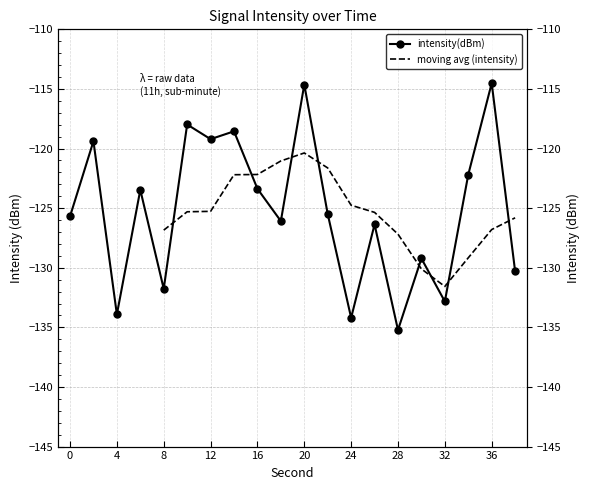

What is the sum of all values?

-2504.4